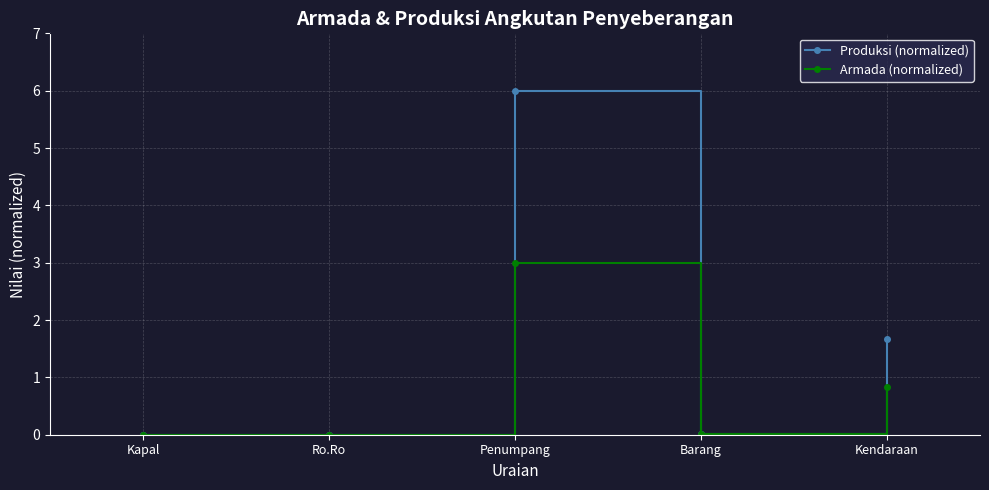

What is the sum of the Produksi (normalized) values at Ro.Ro and Kendaraan?

1.7